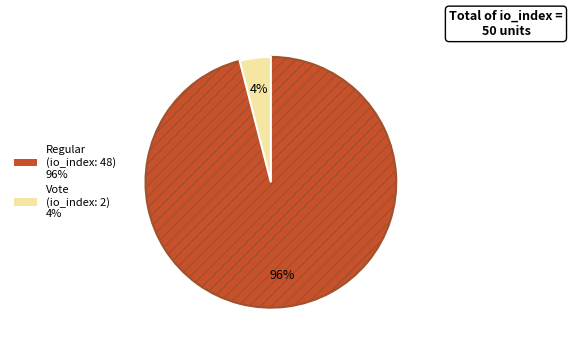

How many slices are in this pie chart?

2